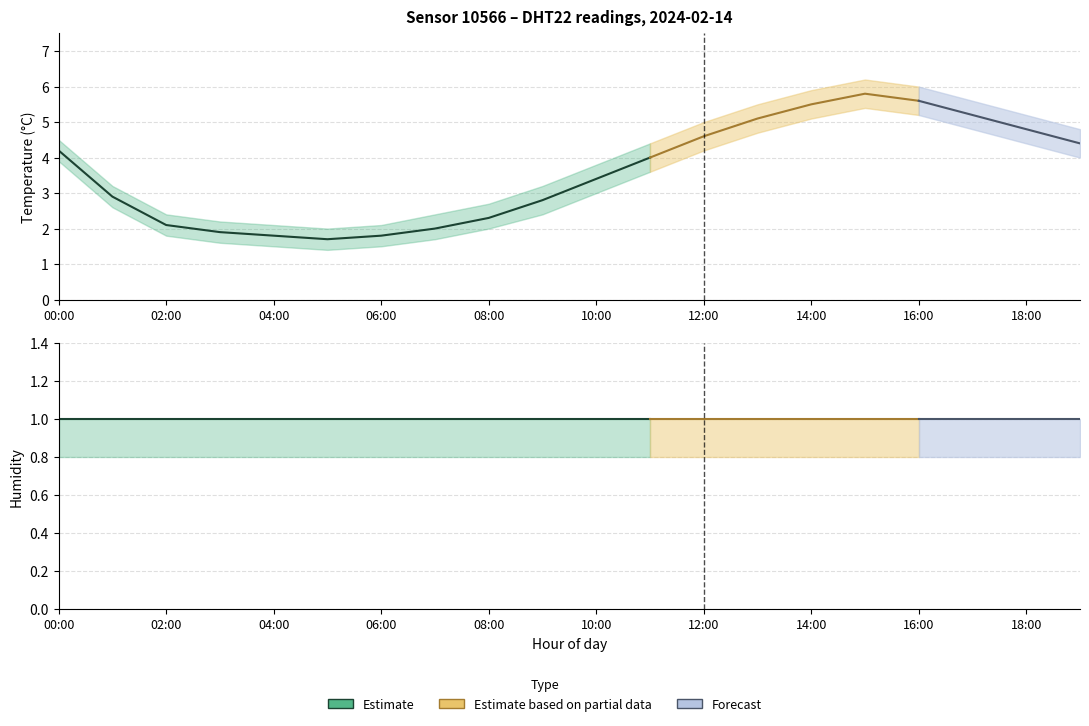

In temperature_lower, how many points are higher than both neighbors (excluding endpoints)?

1